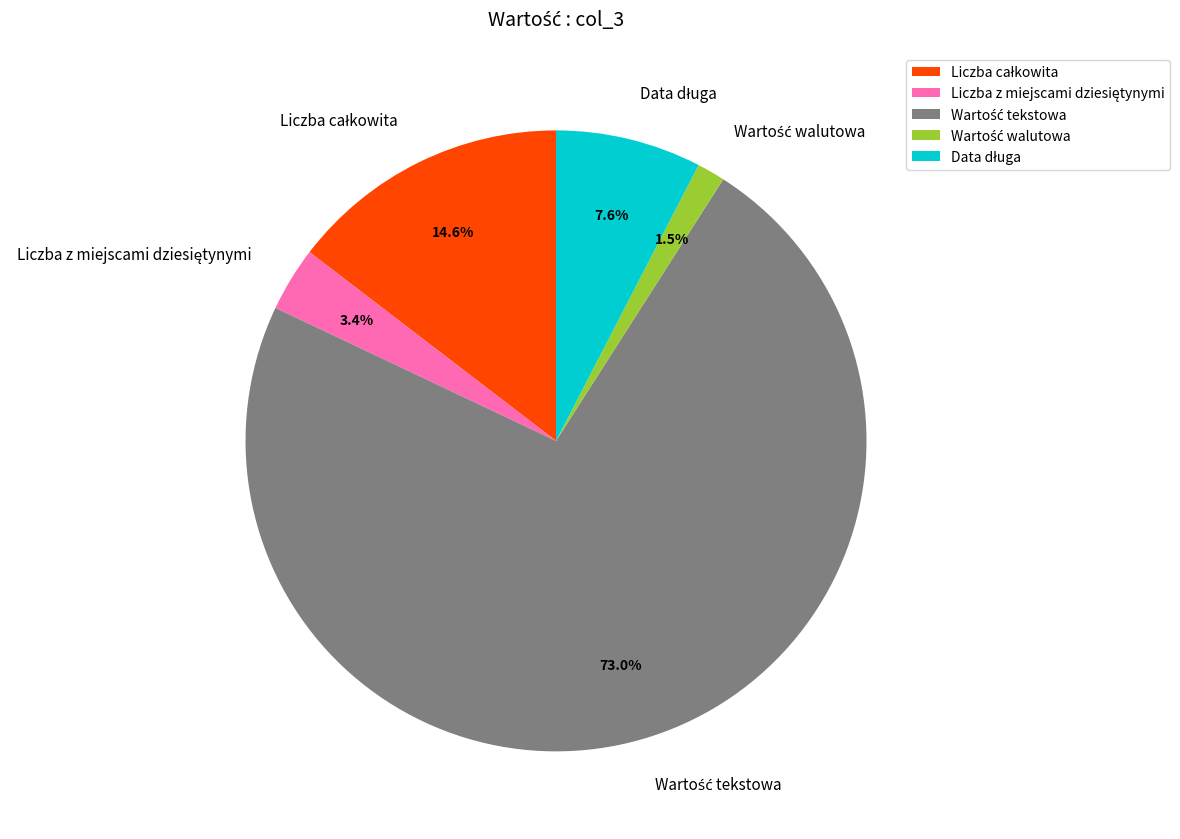

Is there any slice that represents more than half of the pie?

Yes